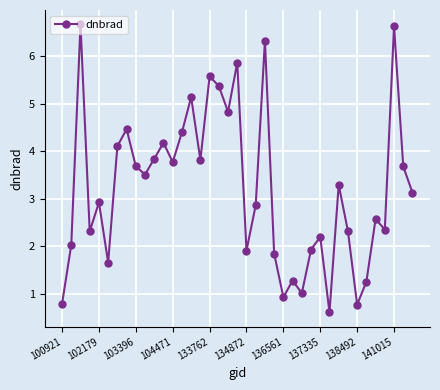

What is the greatest value displayed?

6.7